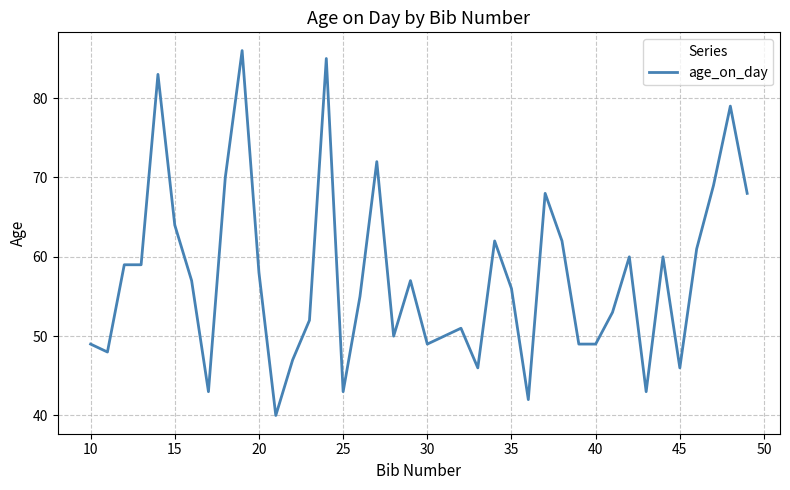

What is the maximum value shown in the chart?

86